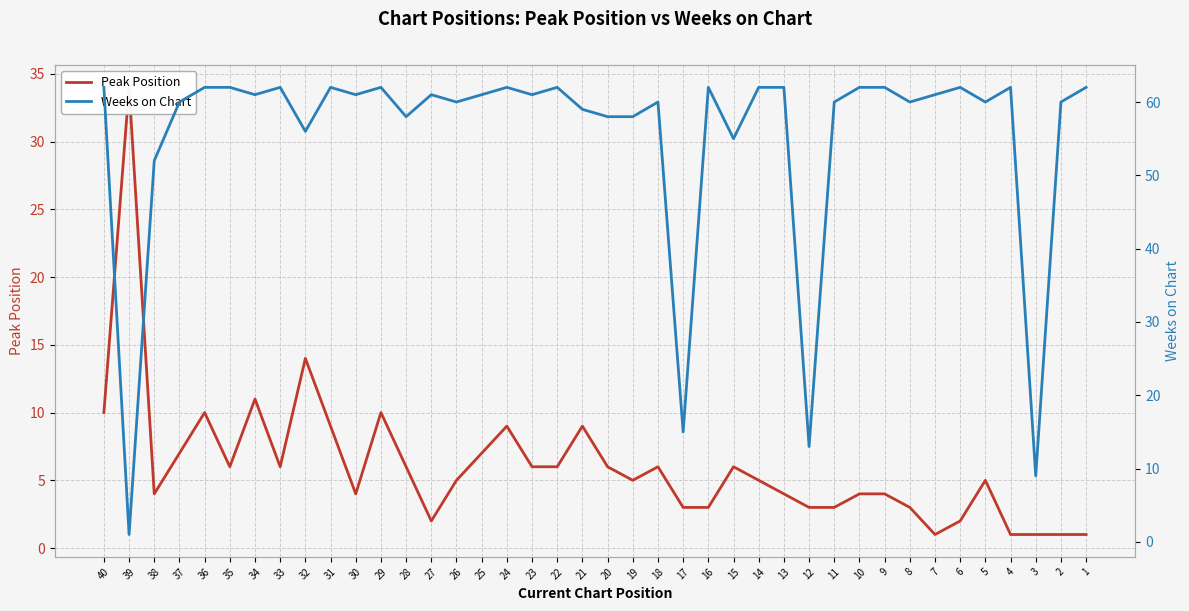

Rank the categories by Weeks on Chart value from highest to lowest.

1, 4, 6, 9, 10, 13, 14, 16, 22, 24, 29, 31, 33, 35, 36, 40, 7, 23, 25, 27, 30, 34, 2, 5, 8, 11, 18, 26, 37, 21, 19, 20, 28, 32, 15, 38, 17, 12, 3, 39